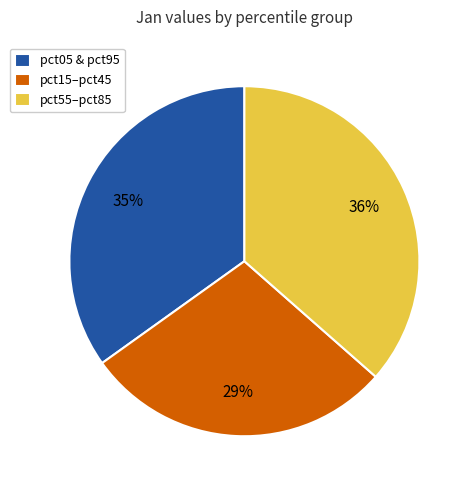

True or false: pct05 & pct95 accounts for 35% of the total.

True